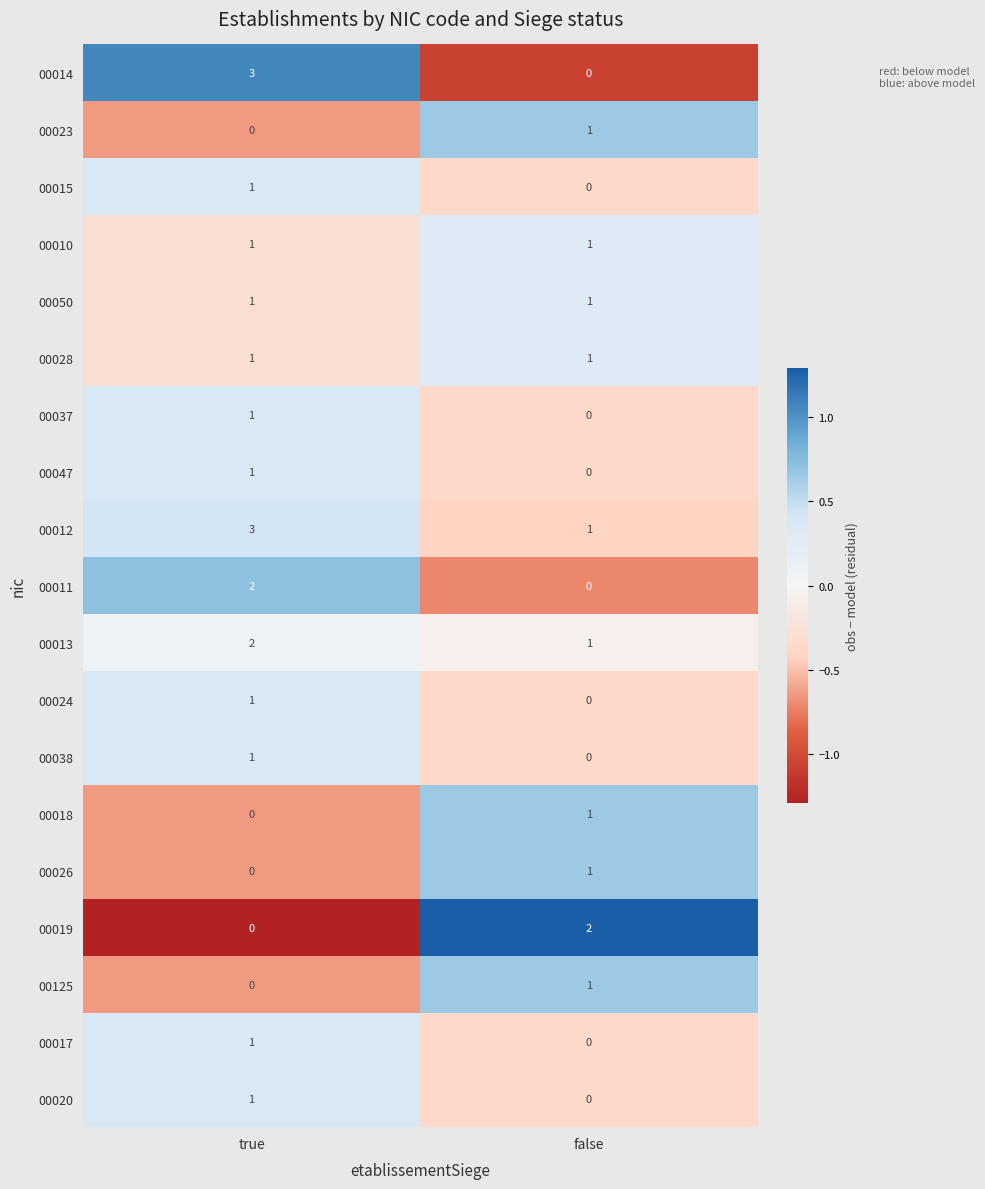

What is the total value across all series at false?

11